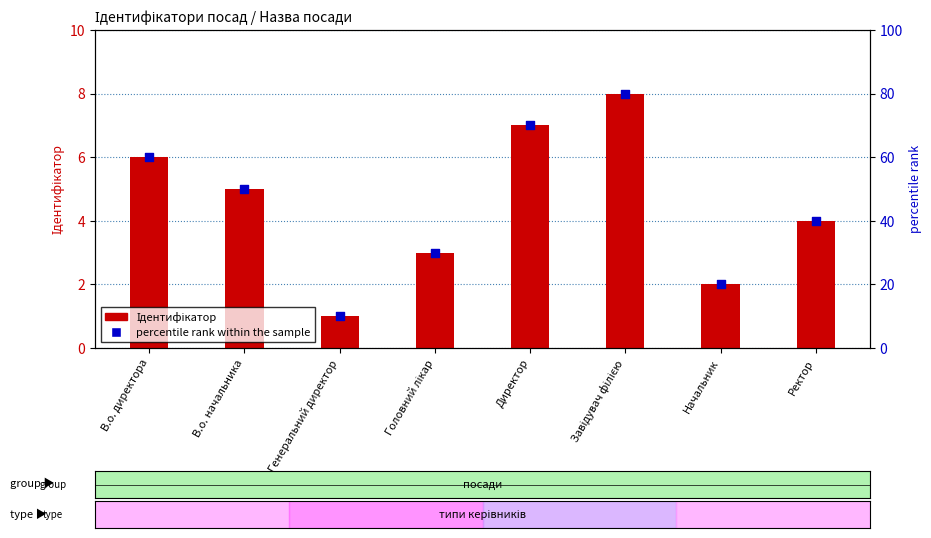

Which series contains the lowest Y value?

Ідентифікатор